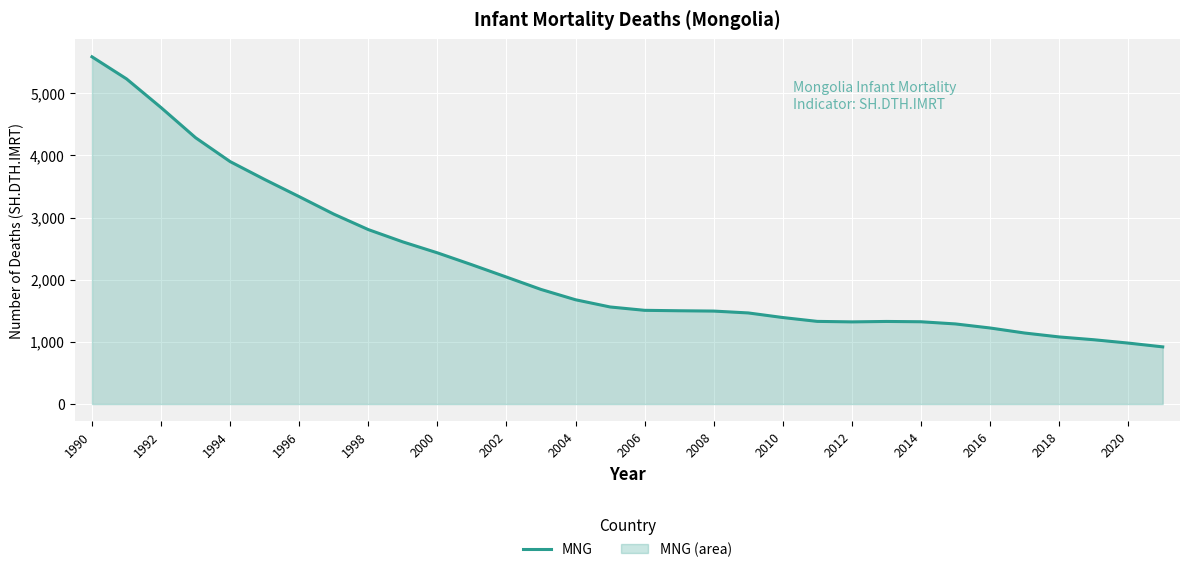

What is the difference between the maximum and minimum values?

4667